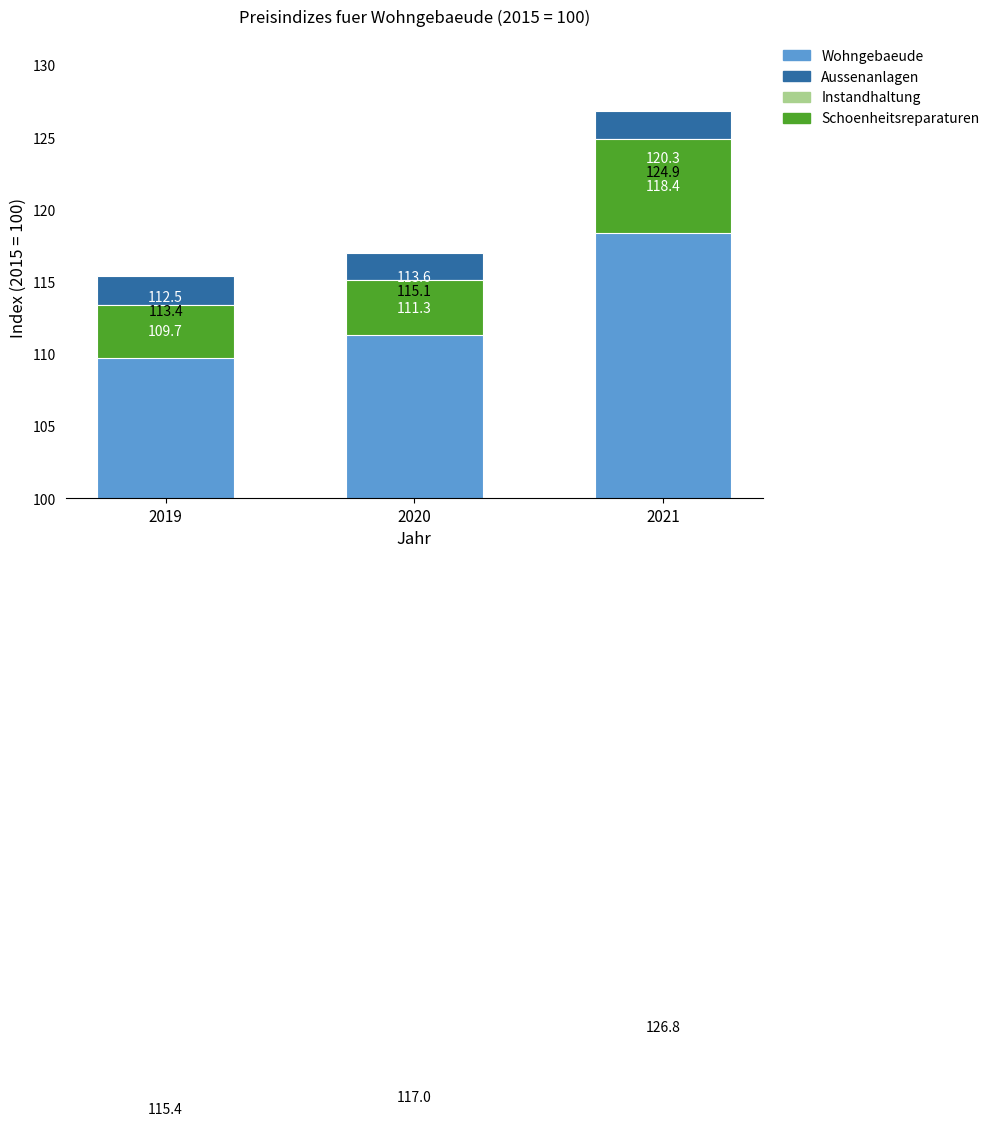

The Instandhaltung series shows 0.9 at 2020. True or false?

False